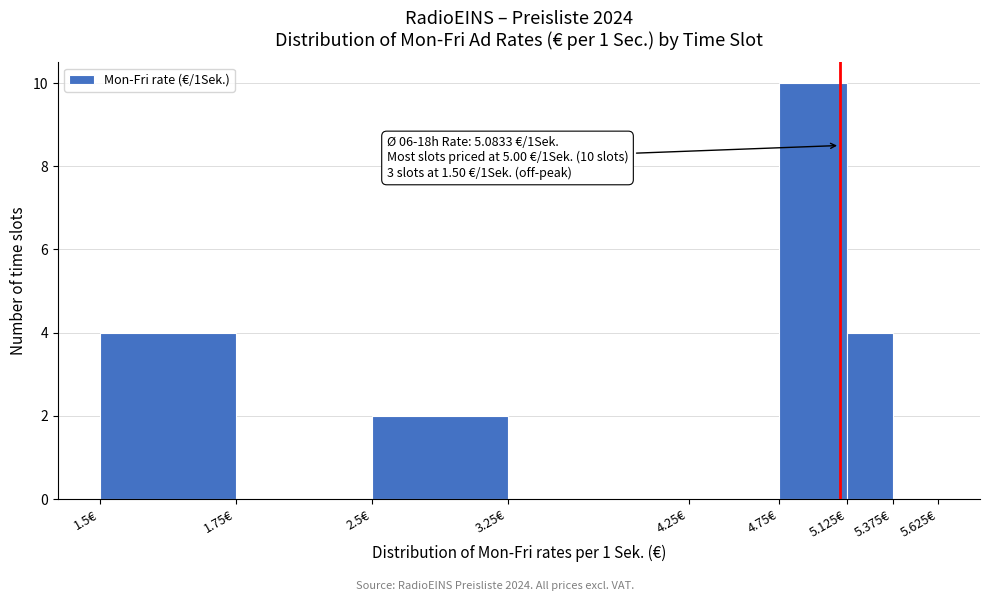

Reading right to left, what are all the values shown in this chart?

5.375€=0	5.125€=4	4.75€=10	4.25€=0	3.25€=0	2.5€=2	1.75€=0	1.5€=4